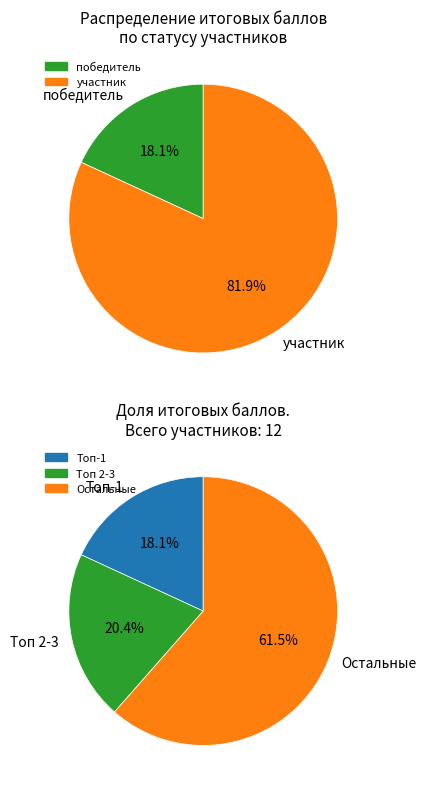

Does Праведников Максим represent more than half of the total?

No